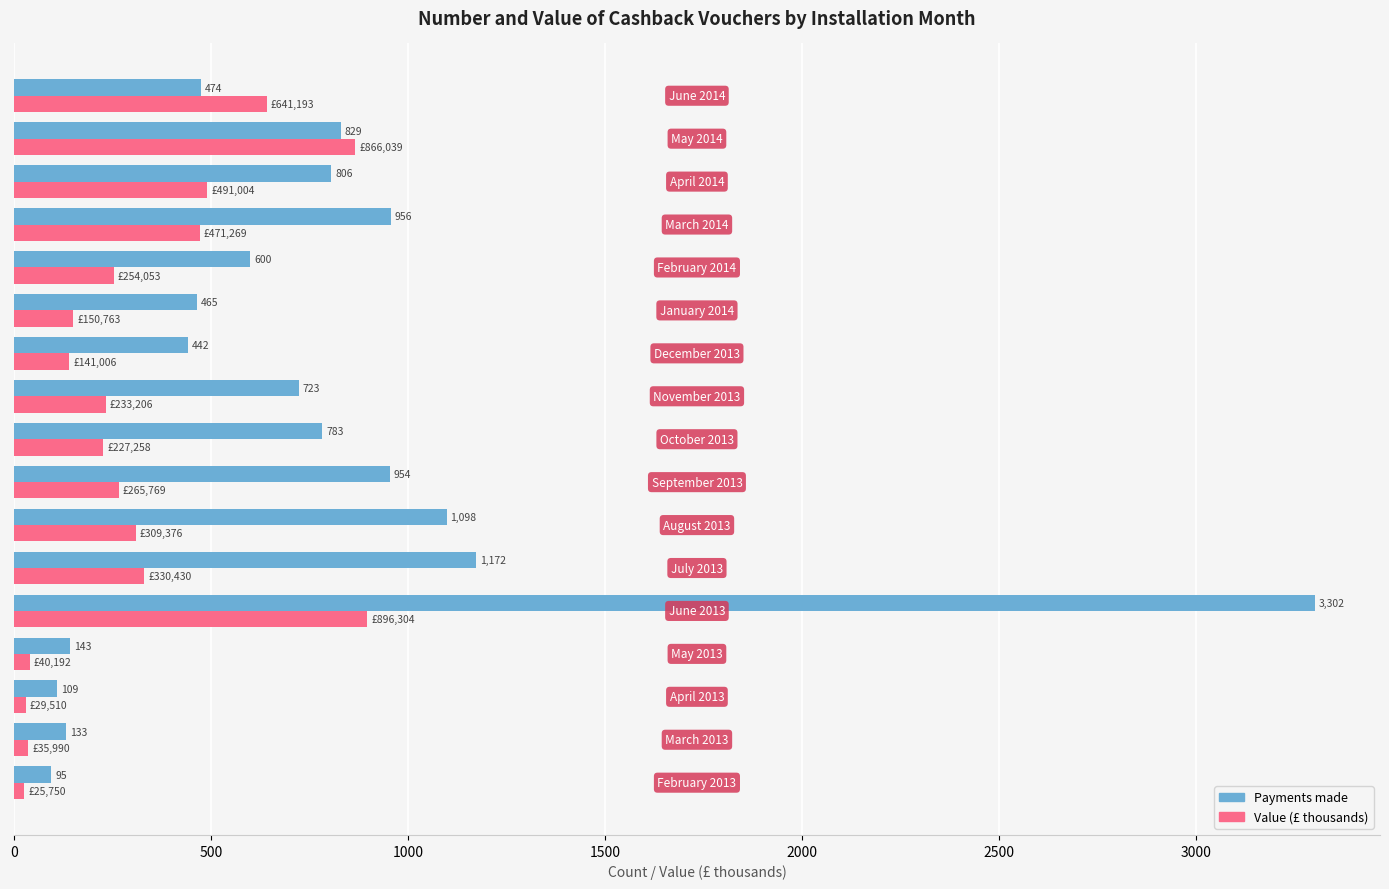

Which series has the largest total across all categories?

Payments made